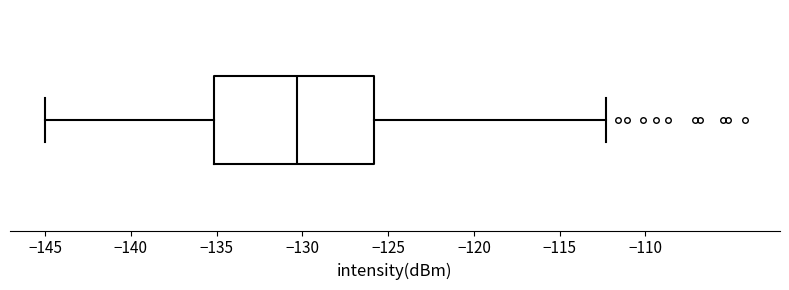

Where is the left edge of the box on the x-axis? The values are not printed on the chart, so give them approximately, as read against the axis.

-135.0